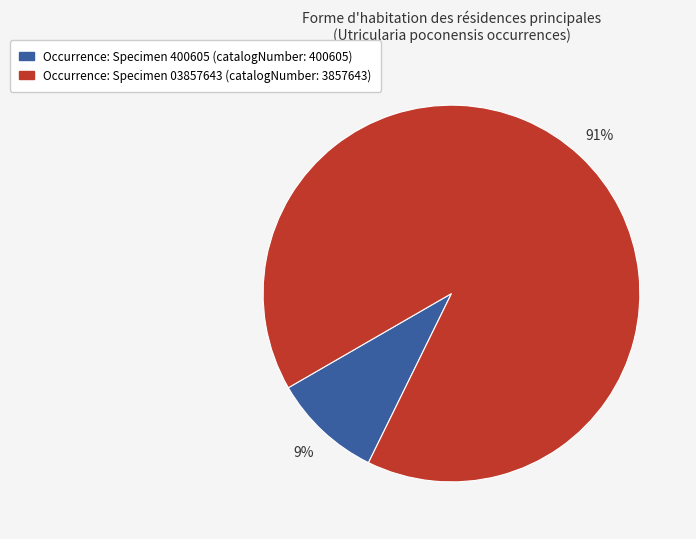

To the nearest percent, what is the average slice percentage?

50%